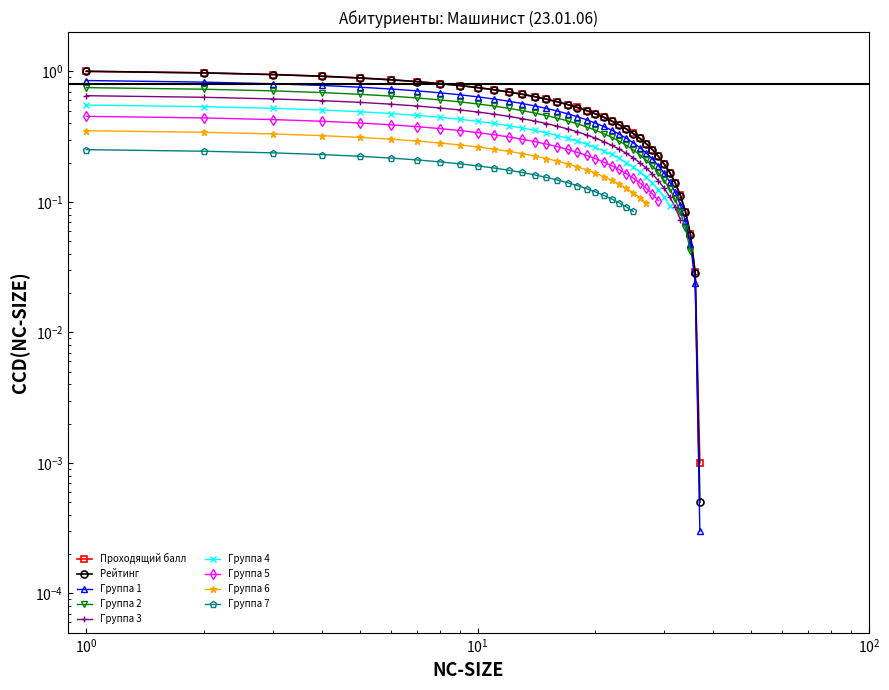

Reading left to right, extract all data points from this chart.

1.0	1.0	0.9	0.9	0.9	0.9	0.8	0.8	0.8	0.8	0.7	0.7	0.7	0.6	0.6	0.6	0.6	0.5	0.5	0.5	0.4	0.4	0.4	0.4	0.3	0.3	0.3	0.3	0.2	0.2	0.2	0.1	0.1	0.1	0.1	0.0	0.0